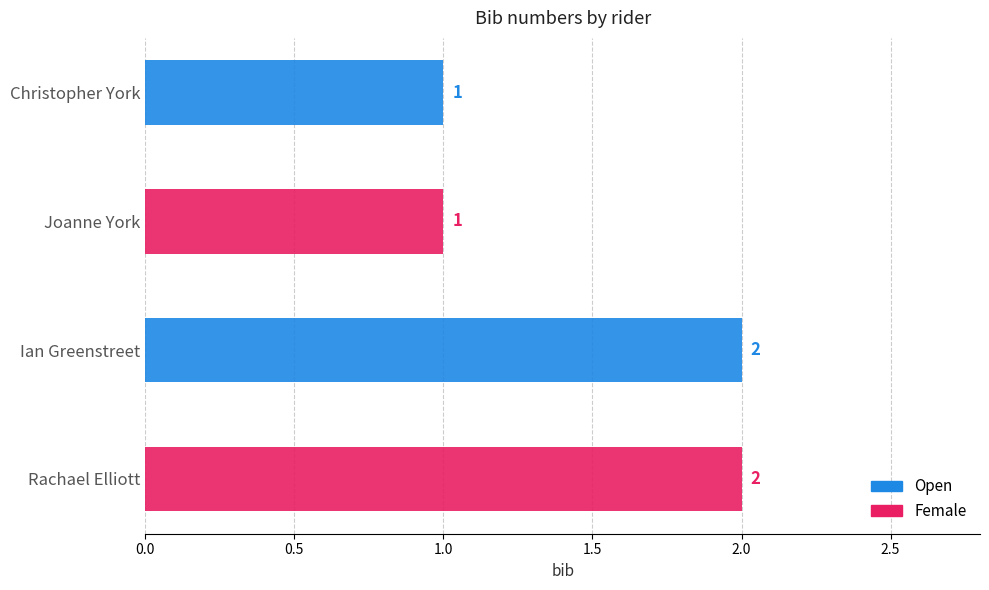

Count the values in the range 1 to 2.

4